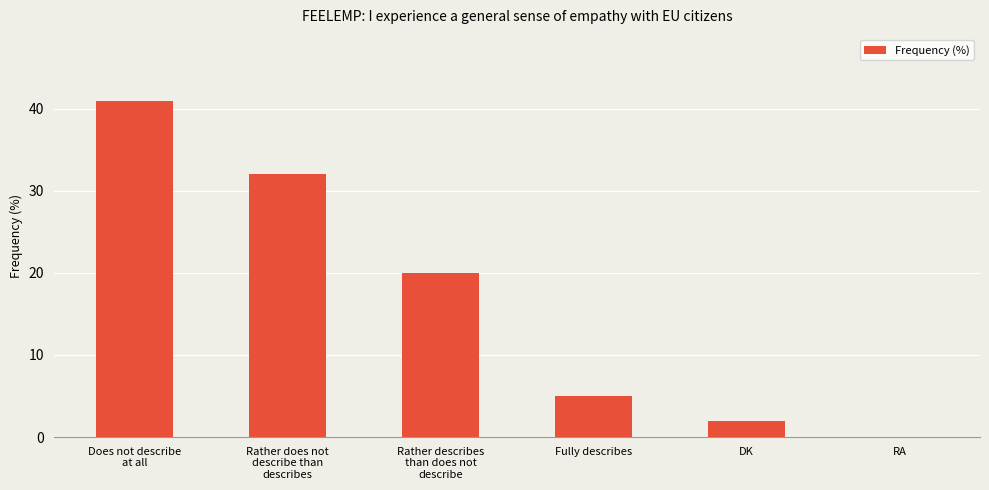

What is the change in value from Rather does not
describe than
describes to Fully describes?

-27